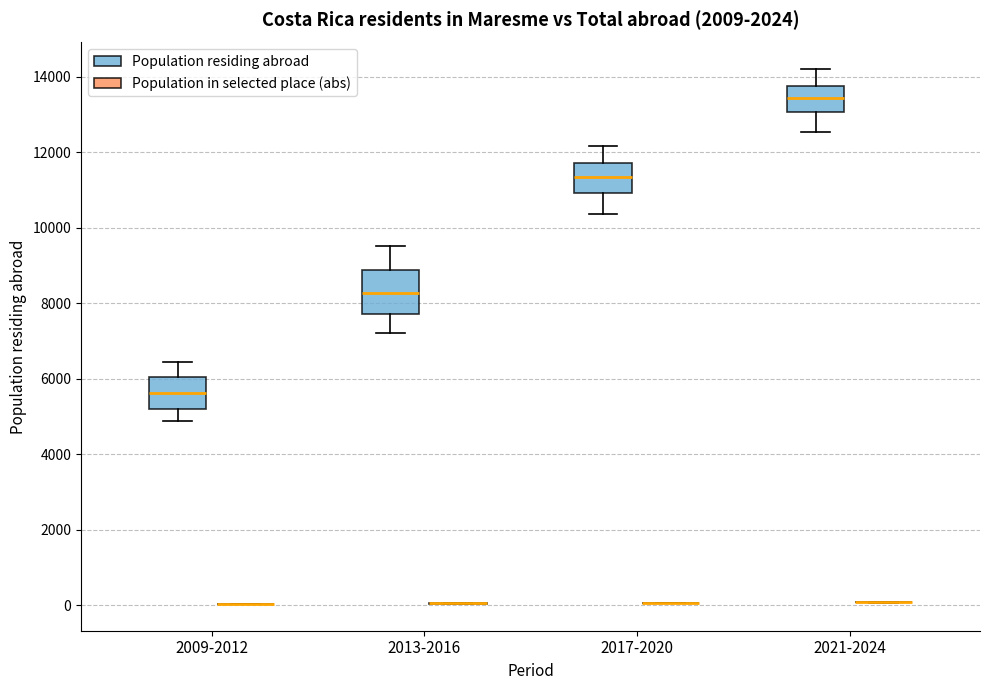

Which box is the tallest, from its lower edge to its upper edge?

2013-2016 (Population residing abroad)